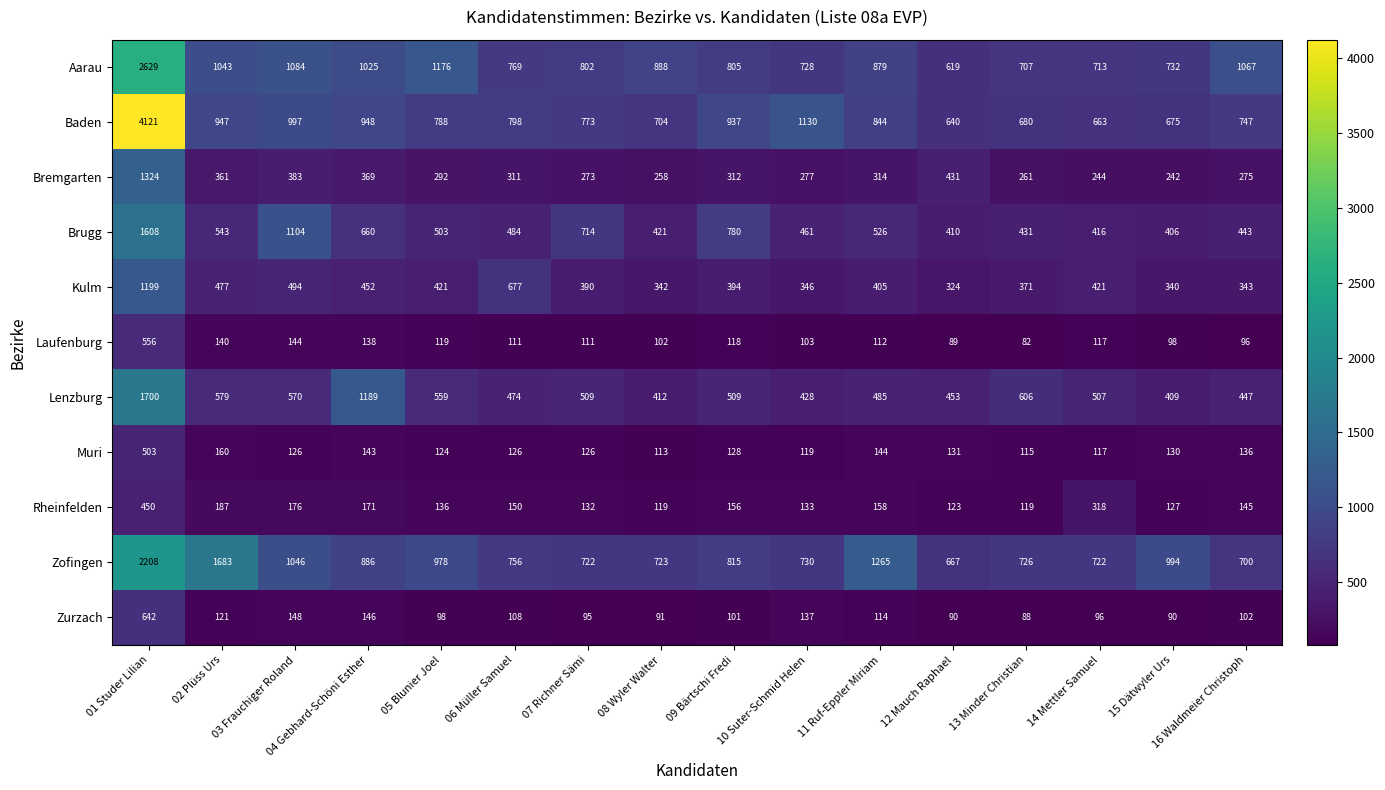

Which series has the widest spread of values?

Baden